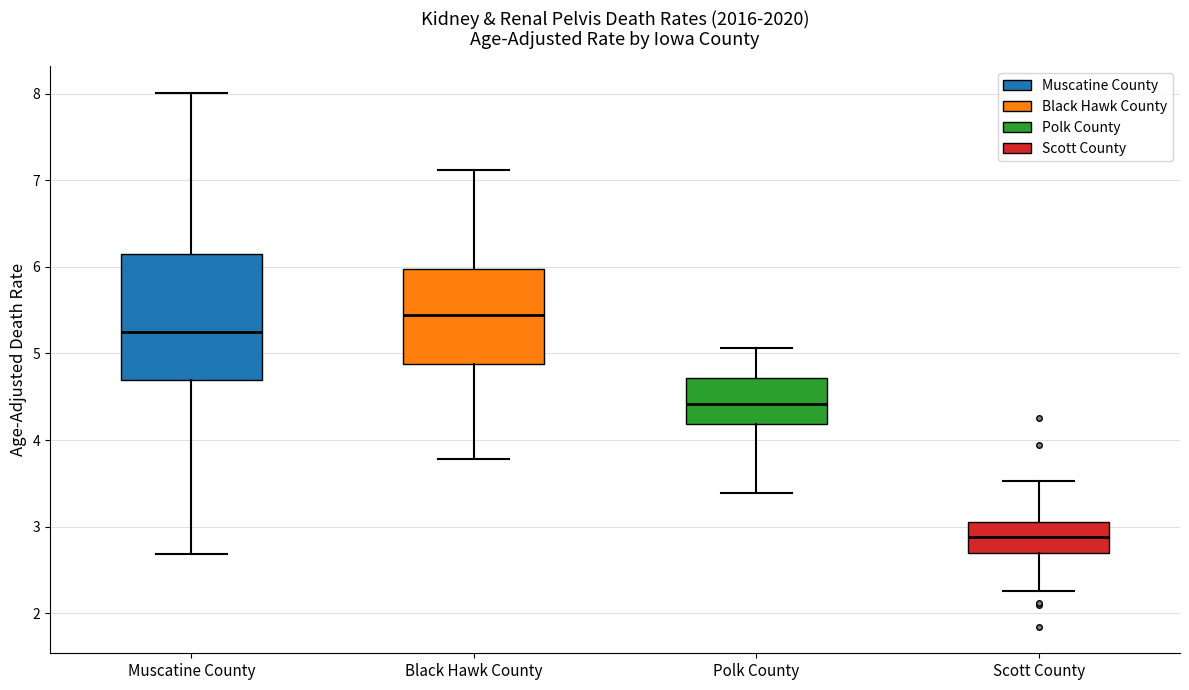

Reading left to right, transcribe this box plot: for each box, give where its median line is, the range the box spans, and where its two whiskers end, as read against the y-axis. The values are not printed on the chart, so give them approximately, as read against the axis.

Muscatine County: median 5.2, box 4.7 to 6.1, whiskers 2.7 to 8.0
Black Hawk County: median 5.4, box 4.9 to 6.0, whiskers 3.8 to 7.1
Polk County: median 4.4, box 4.2 to 4.7, whiskers 3.4 to 5.1
Scott County: median 2.9, box 2.7 to 3.1, whiskers 2.3 to 3.5